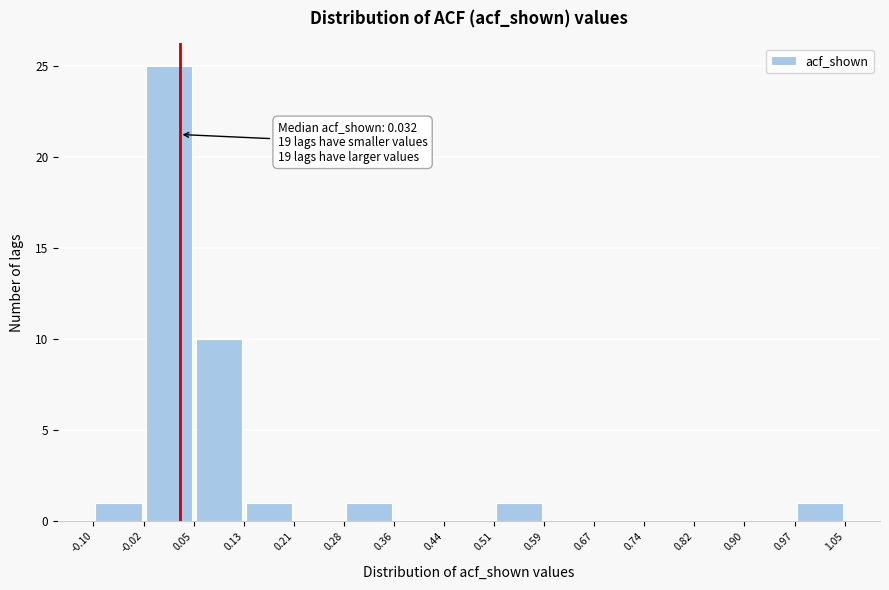

Over which range of the x-axis is the bar tallest?

-0.02 to 0.05